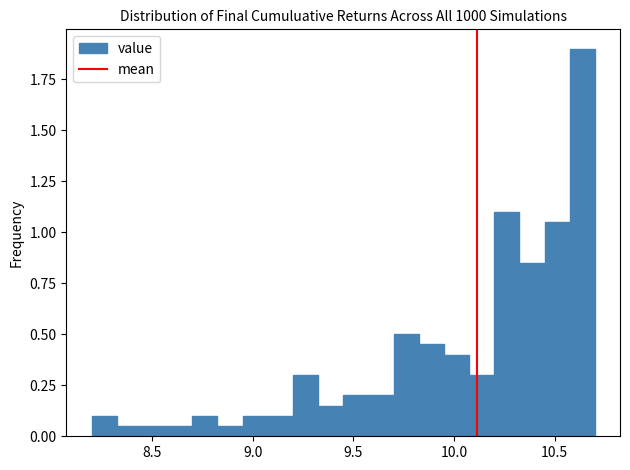

Read against the x-axis, roughly where is the centre of the tallest bar?

10.65